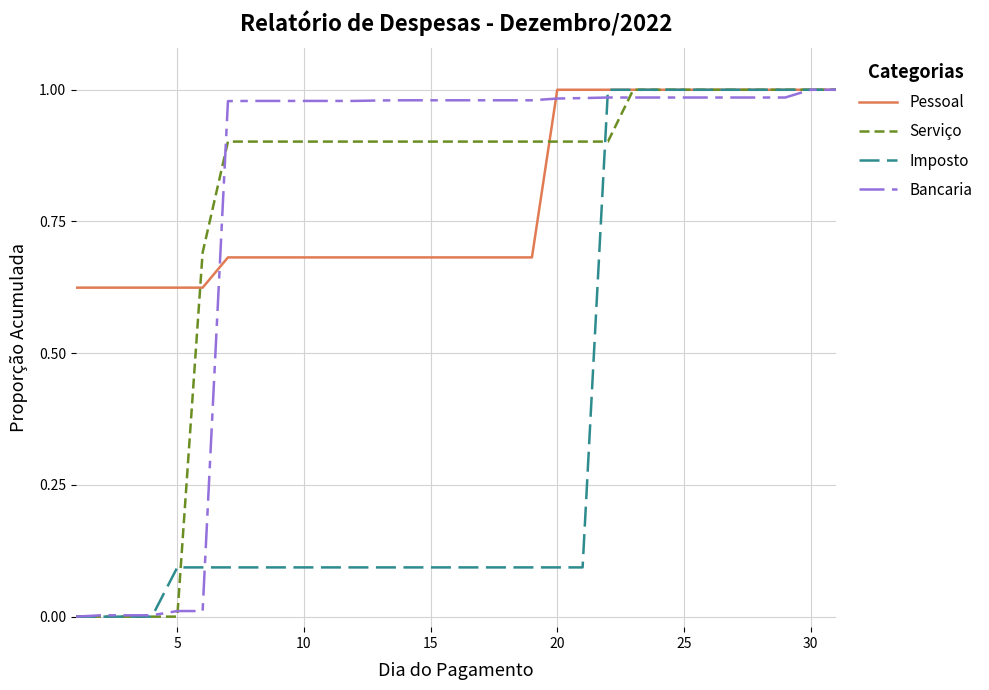

What is the difference between the second highest and minimum values in the Bancaria series?

1.0